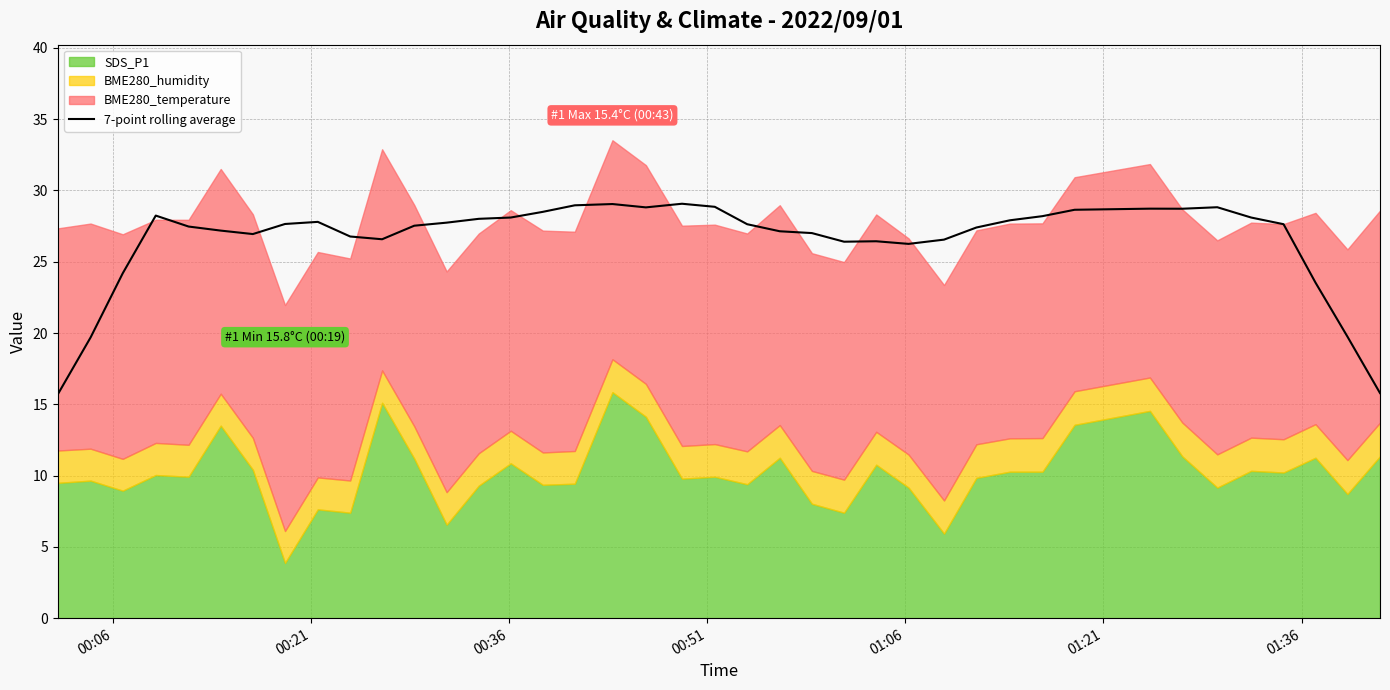

Does the chart have visible grid lines?

Yes